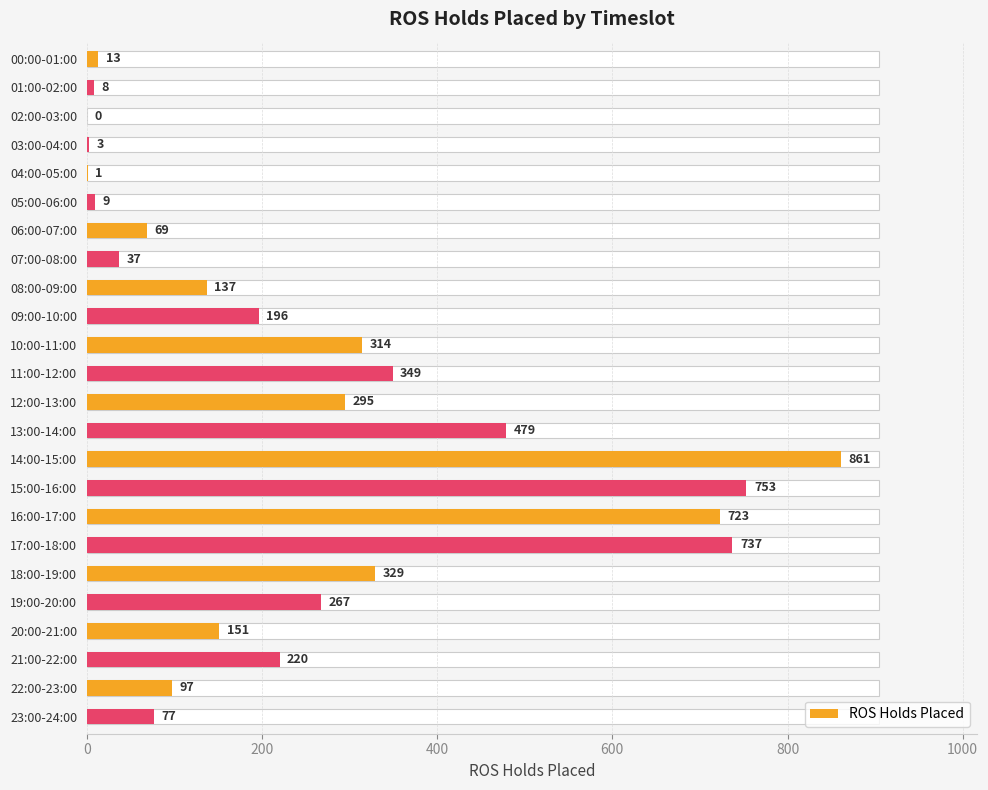

Reading left to right, extract all data points from this chart.

13	8	0	3	1	9	69	37	137	196	314	349	295	479	861	753	723	737	329	267	151	220	97	77